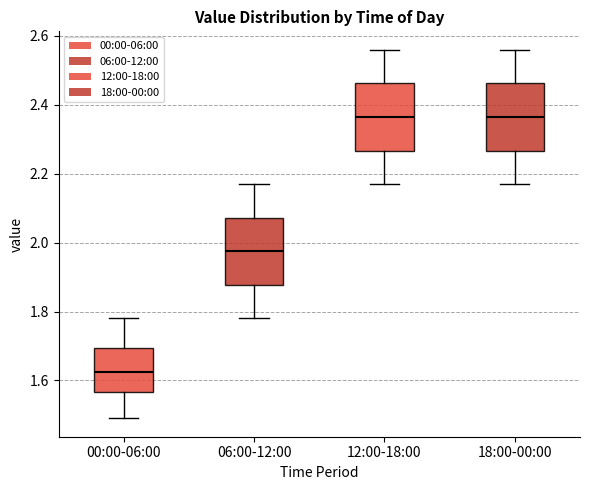

Reading left to right, transcribe this box plot: for each box, give where its median line is, the range the box spans, and where its two whiskers end, as read against the y-axis. The values are not printed on the chart, so give them approximately, as read against the axis.

00:00-06:00: median 1.62, box 1.56 to 1.70, whiskers 1.50 to 1.78
06:00-12:00: median 1.98, box 1.88 to 2.08, whiskers 1.78 to 2.18
12:00-18:00: median 2.36, box 2.26 to 2.46, whiskers 2.18 to 2.56
18:00-00:00: median 2.36, box 2.26 to 2.46, whiskers 2.18 to 2.56